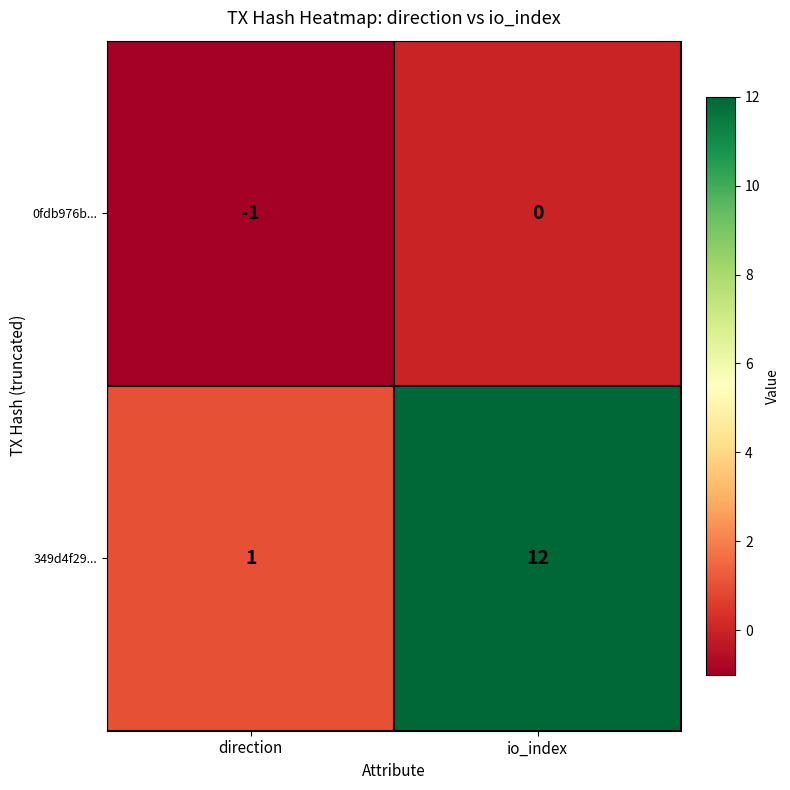

At which category is the sum across all series the highest?

io_index